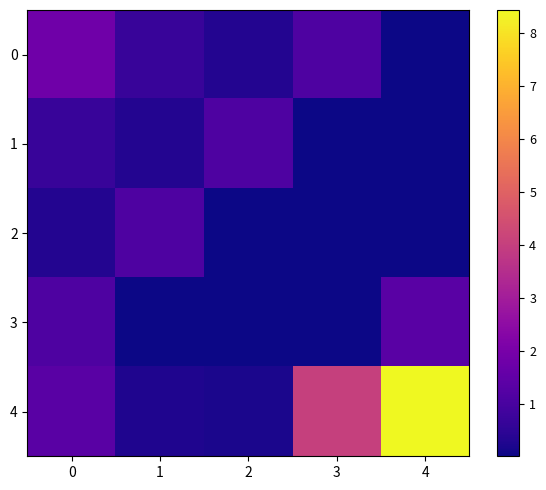

Rank the series by their maximum value, from lowest to highest.

1, 2, 3, 0, 4